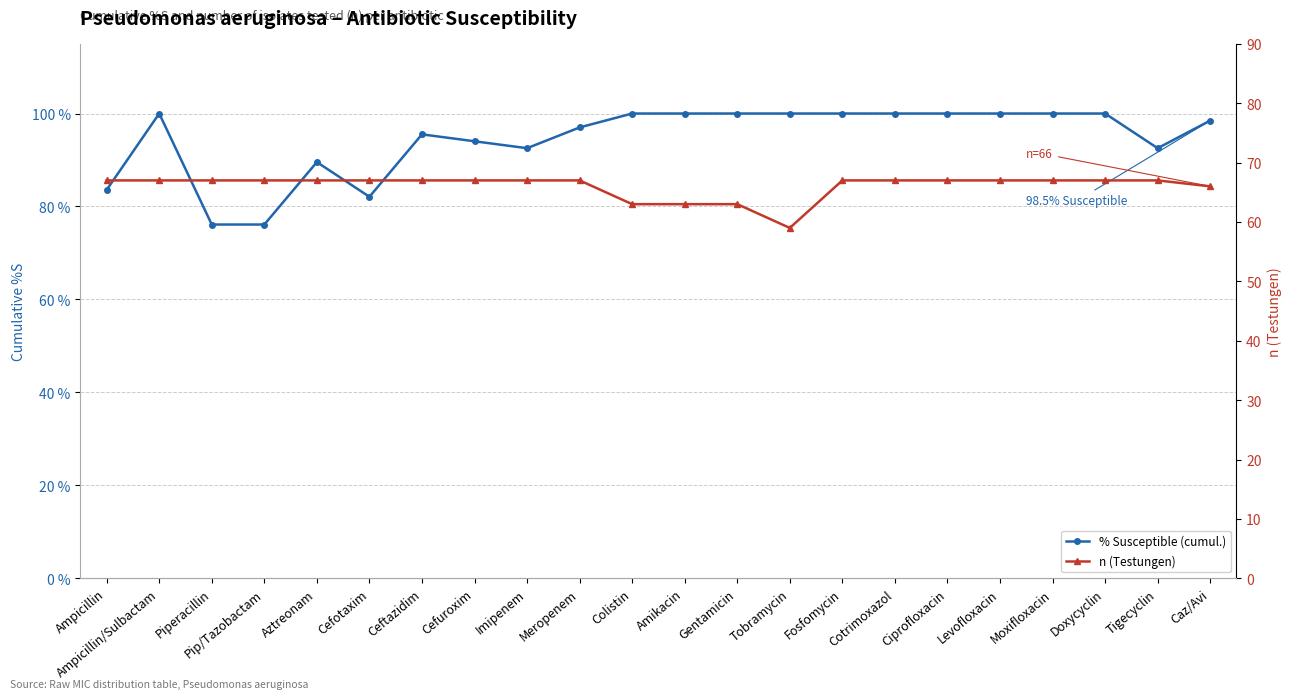

How many n (Testungen) values are between 67 and 68?

17